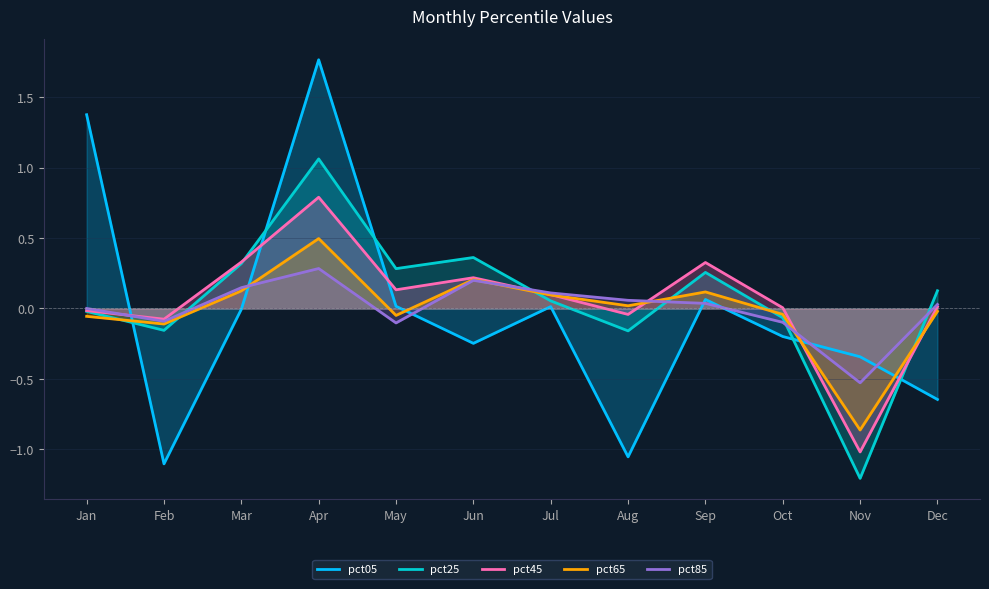

Is the value of pct05 at May greater than the value of pct25 at Dec?

No